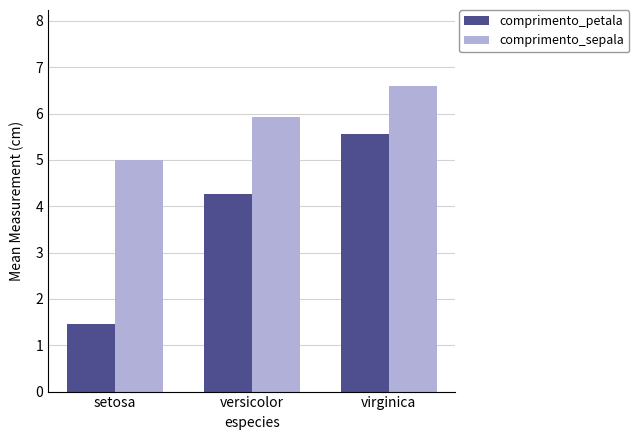

How many categories are shown in the chart?

3